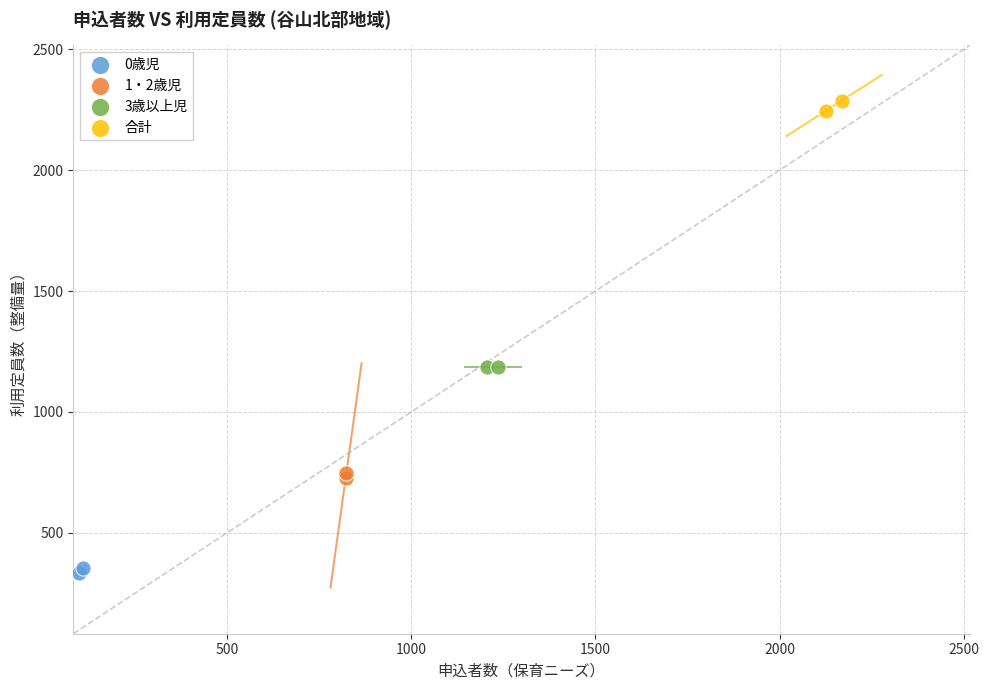

Which series reaches the minimum Y coordinate?

0歳児